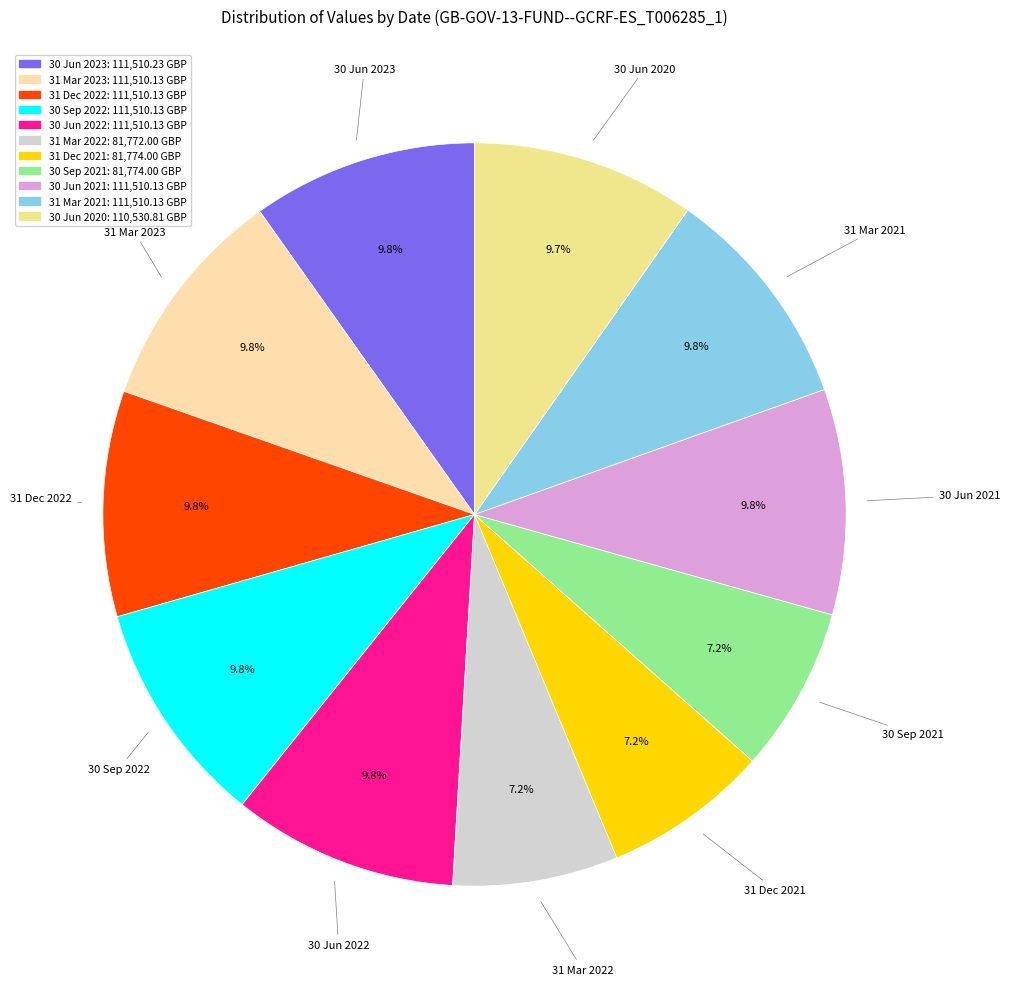

What percentage is the 31 Mar 2022 slice, to the nearest percent?

7%